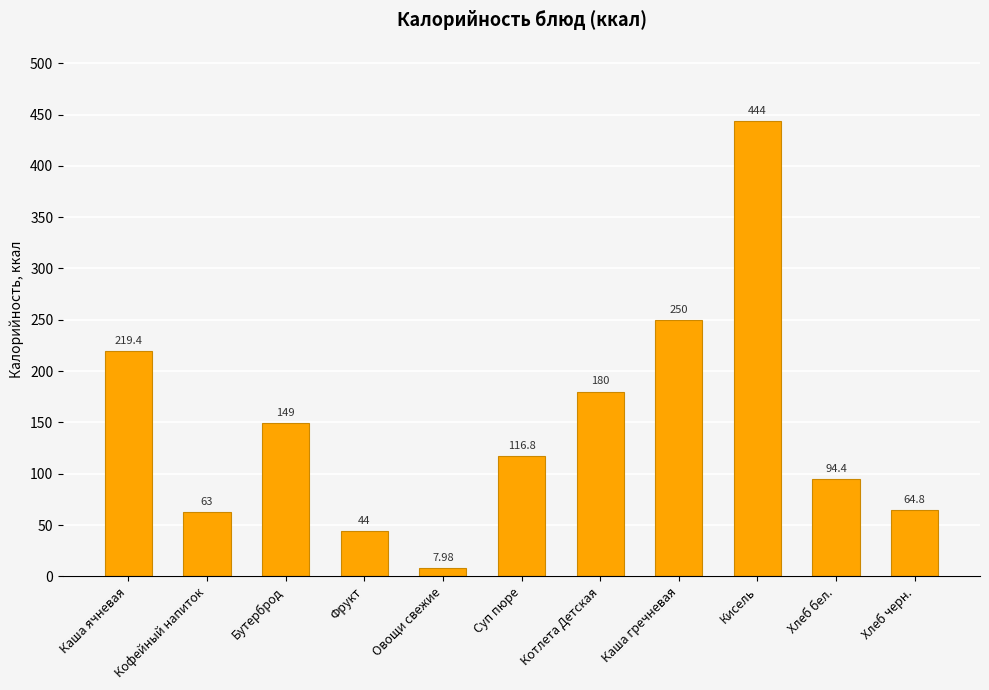

What is the label of the 4th bar from the right?

Каша гречневая